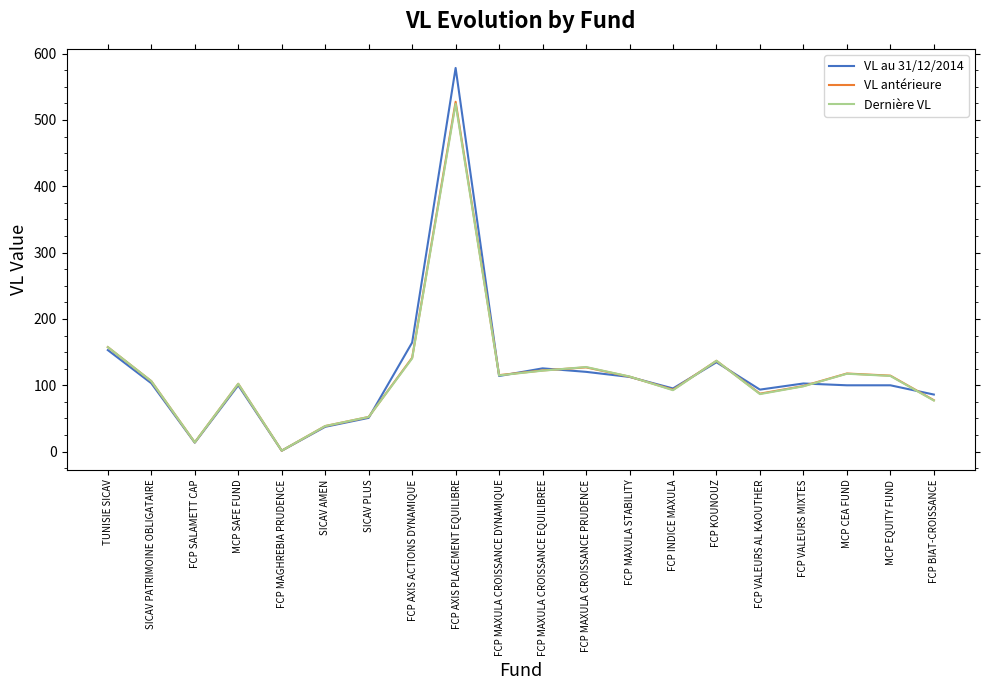

What position from the right is MCP SAFE FUND?

17